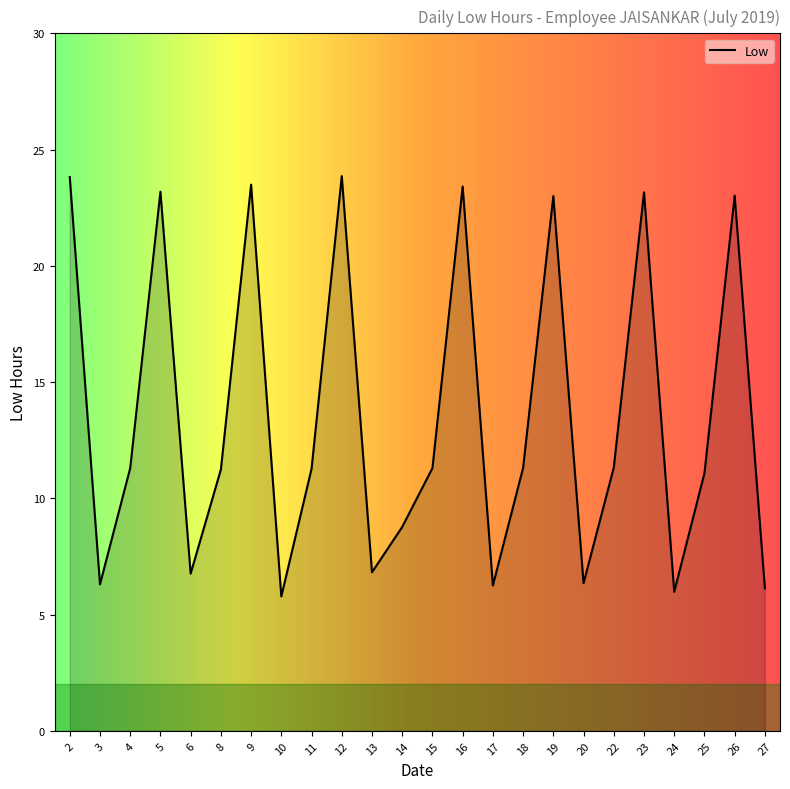

The chart shows a value of 11.8 at 23. True or false?

False